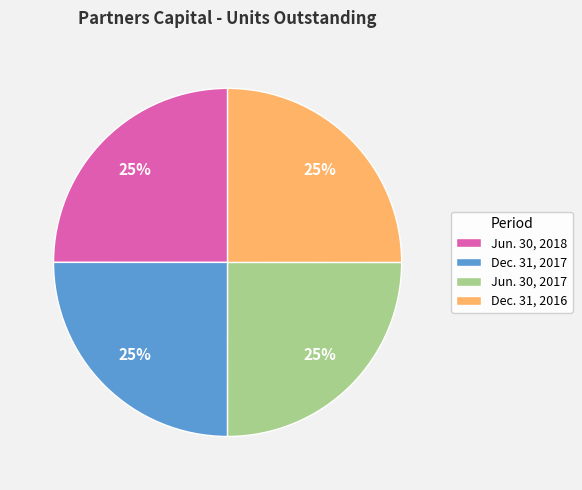

What percentage is the Dec. 31, 2016 slice, to the nearest percent?

25%